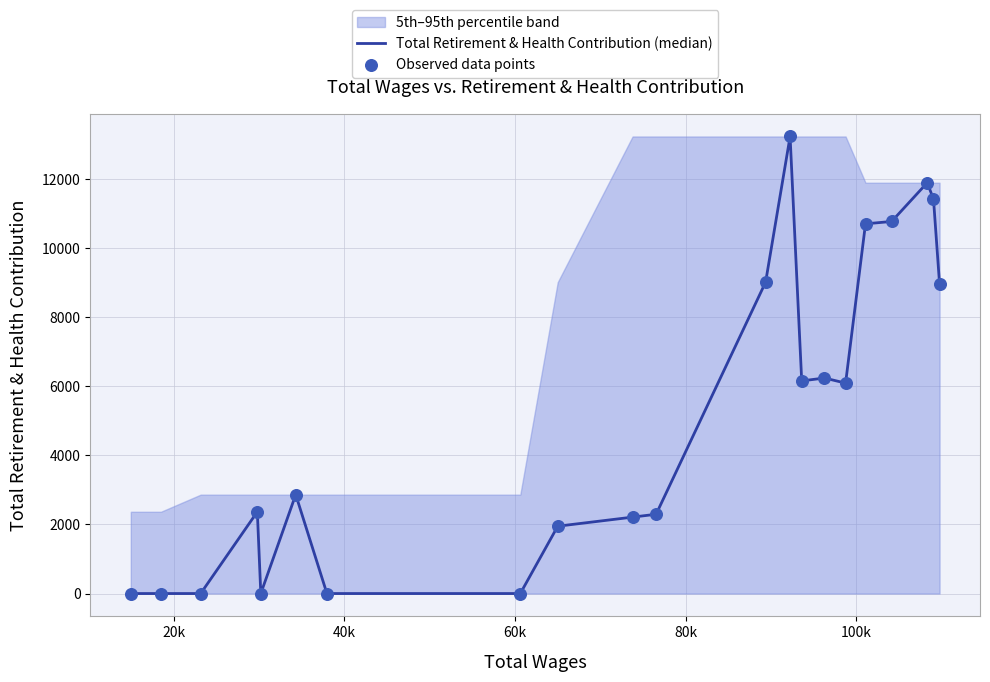

Which series reaches the minimum Y coordinate?

Total Retirement & Health Contribution (median)